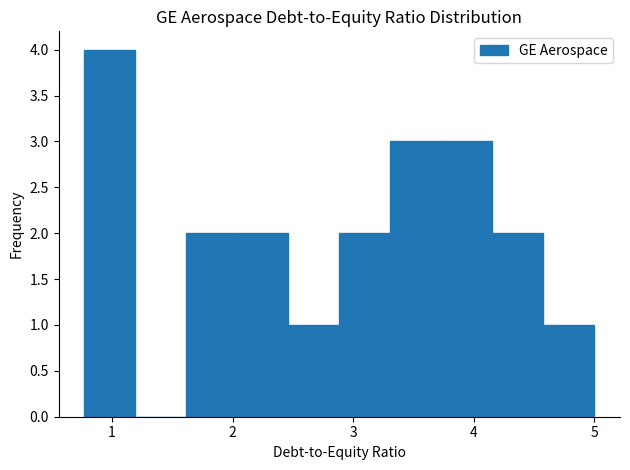

Over which range of the x-axis is the bar tallest?

0.8 to 1.2